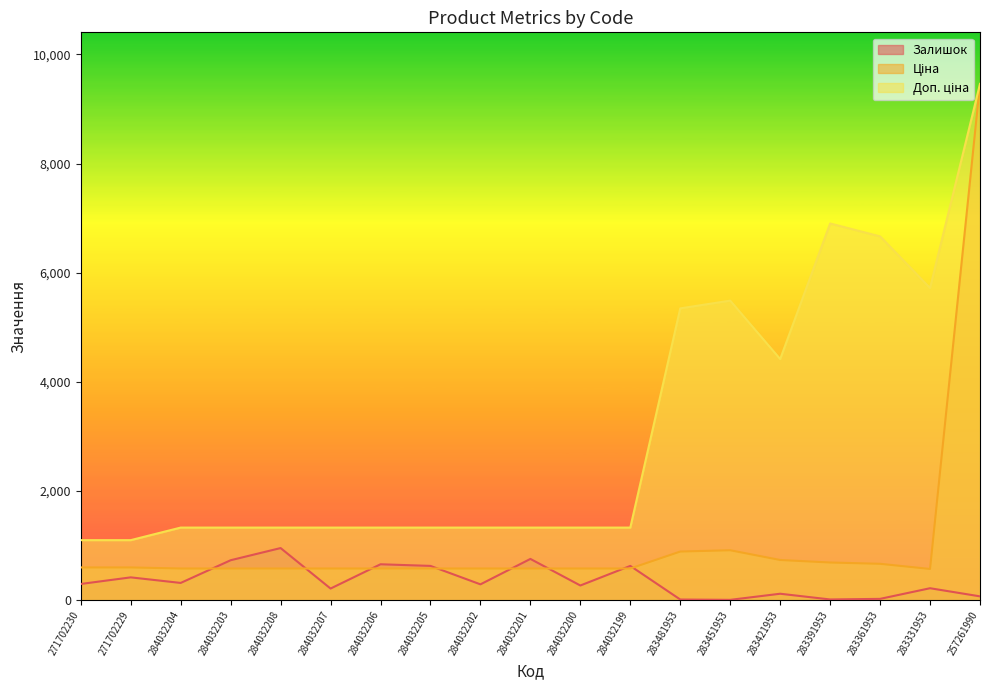

Where does the Доп. ціна series first go above 1330?

284032204